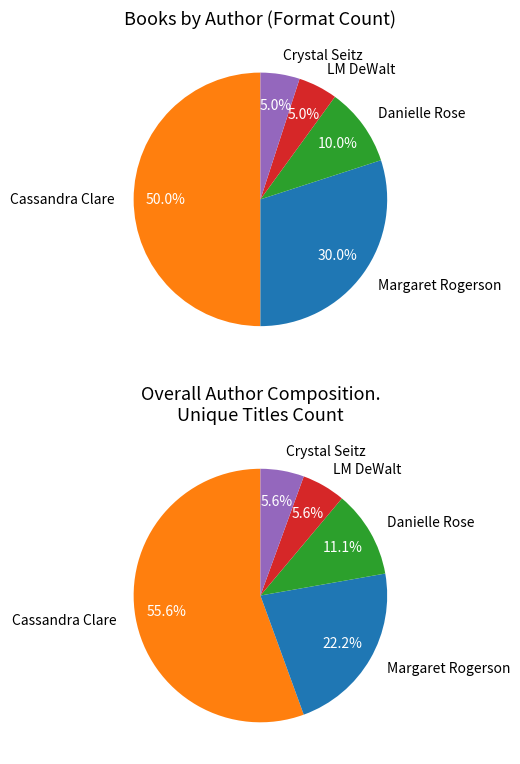

True or false: Cassandra Clare accounts for 58% of the total.

False